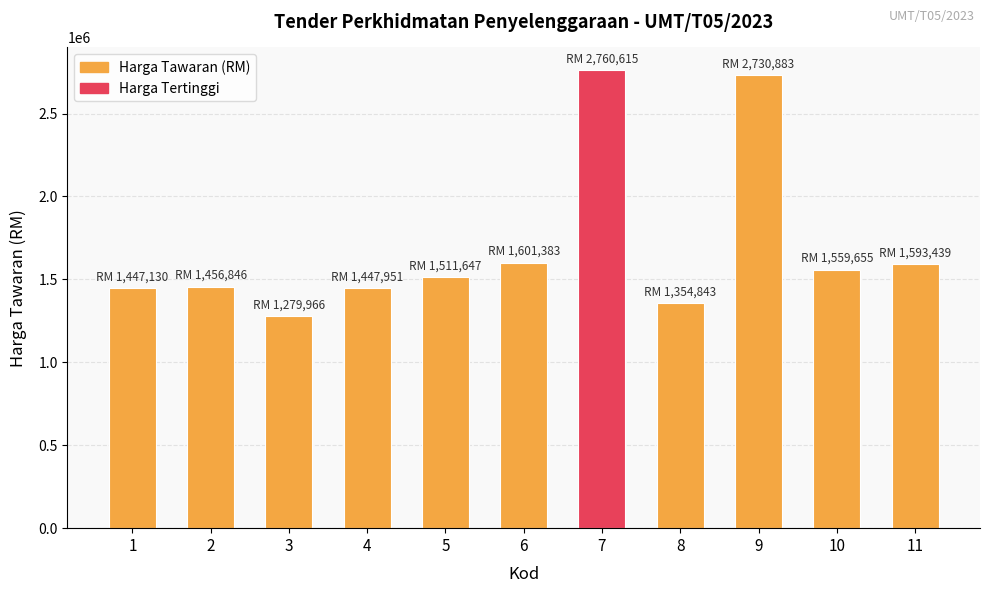

What is the sum of the values at 1 and 10?

3006785